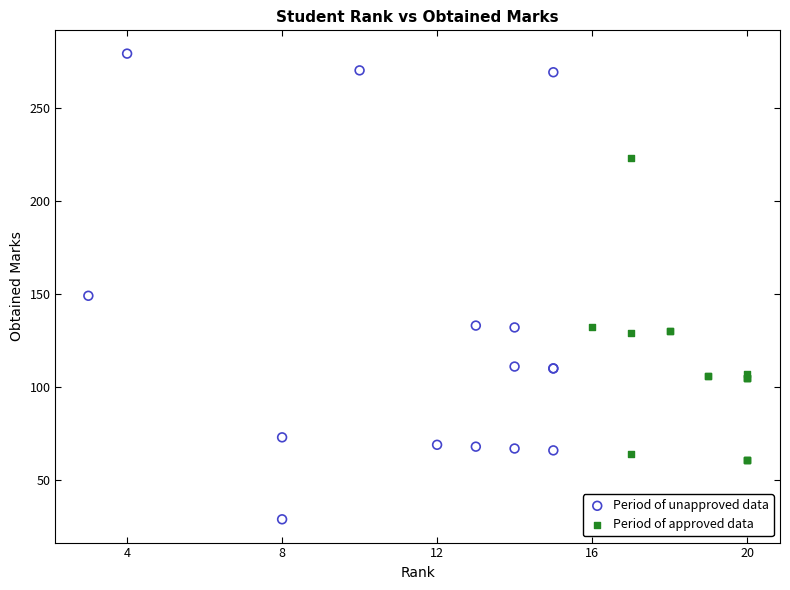

Which series has the widest spread of Y values?

Period of unapproved data